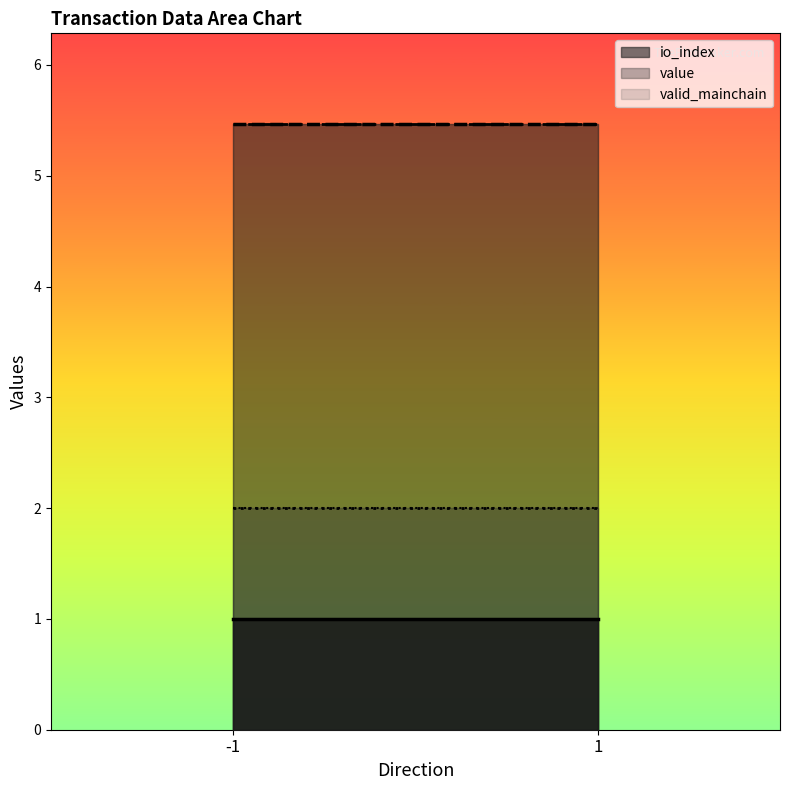

Which series has the largest total across all categories?

value